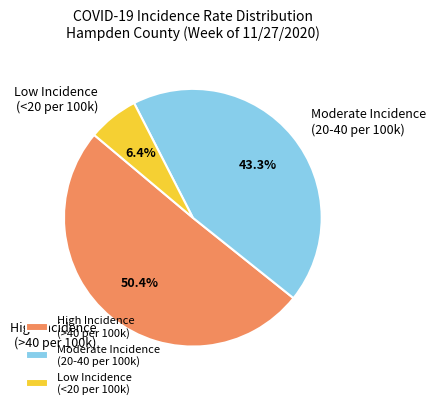

Which slice is the largest?

High Incidence (>40 per 100k)